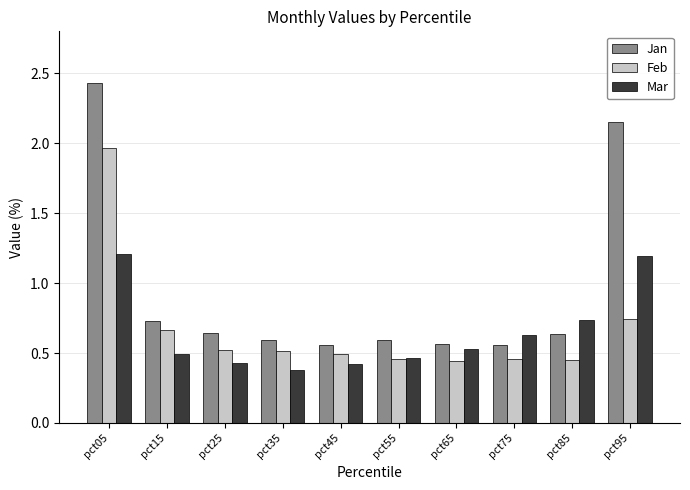

Is the value of Jan at pct75 greater than the value of Mar at pct15?

Yes